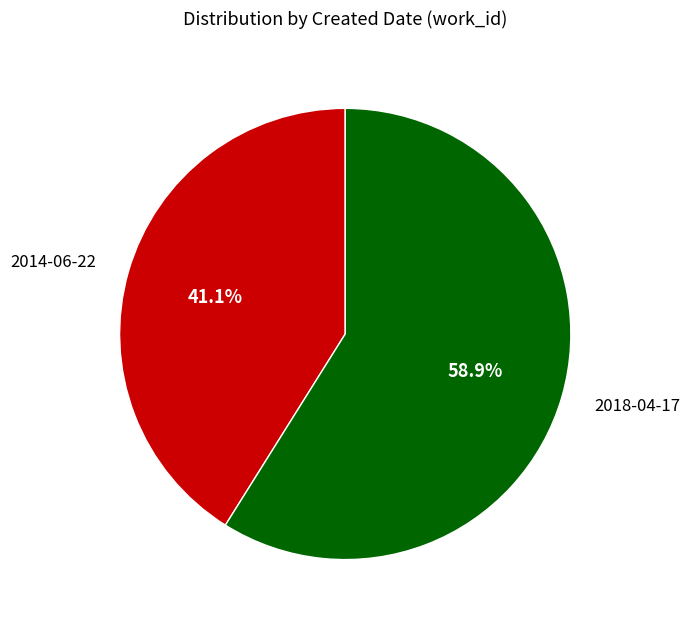

Which category has the smallest portion of the pie?

2014-06-22